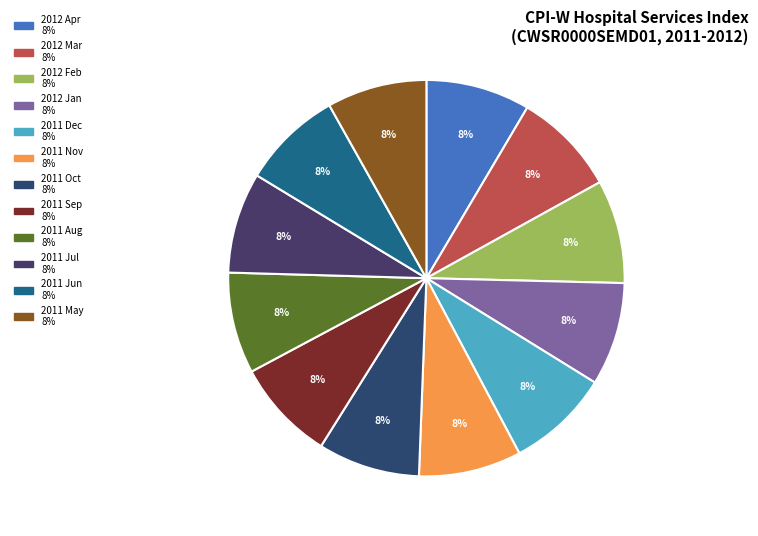

How many slices are in this pie chart?

12